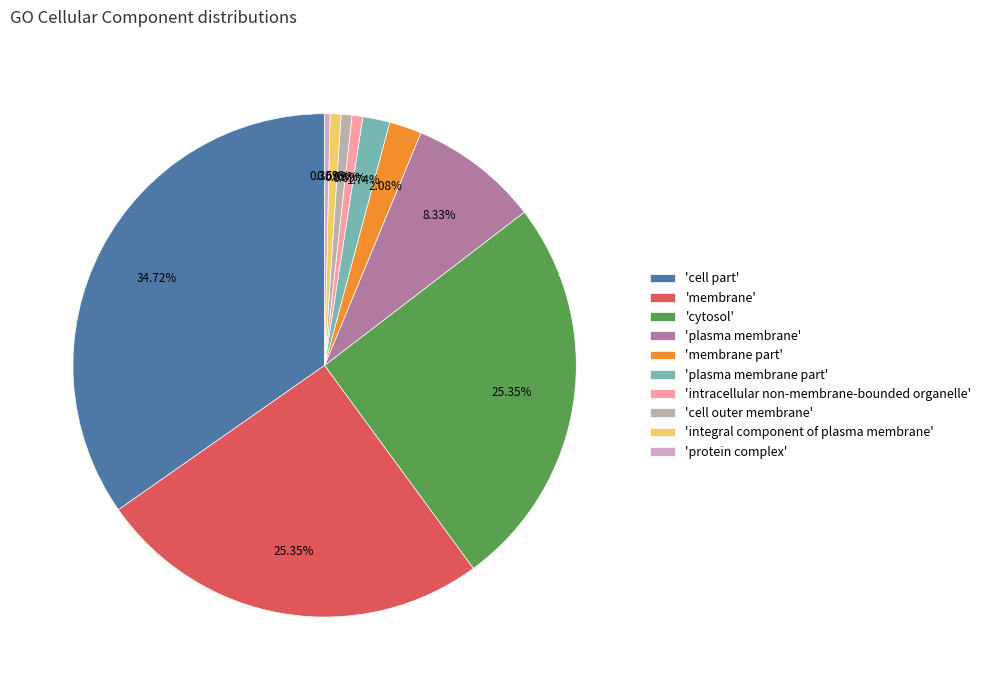

What is the smallest slice in the pie chart?

protein complex